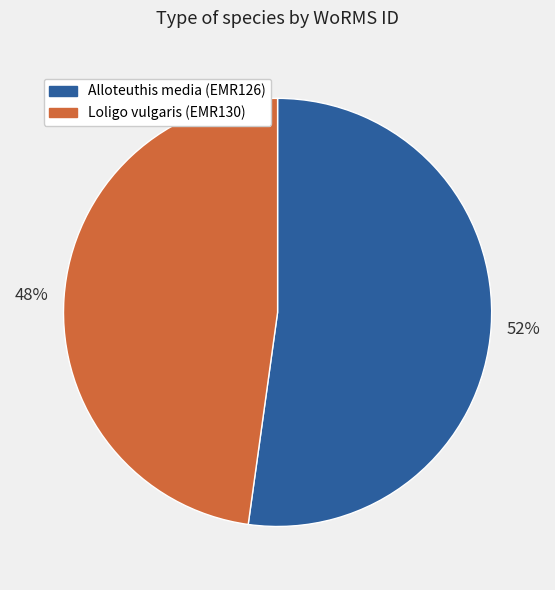

Is the sum of Loligo vulgaris (EMR130) and Alloteuthis media (EMR126) greater than half?

Yes